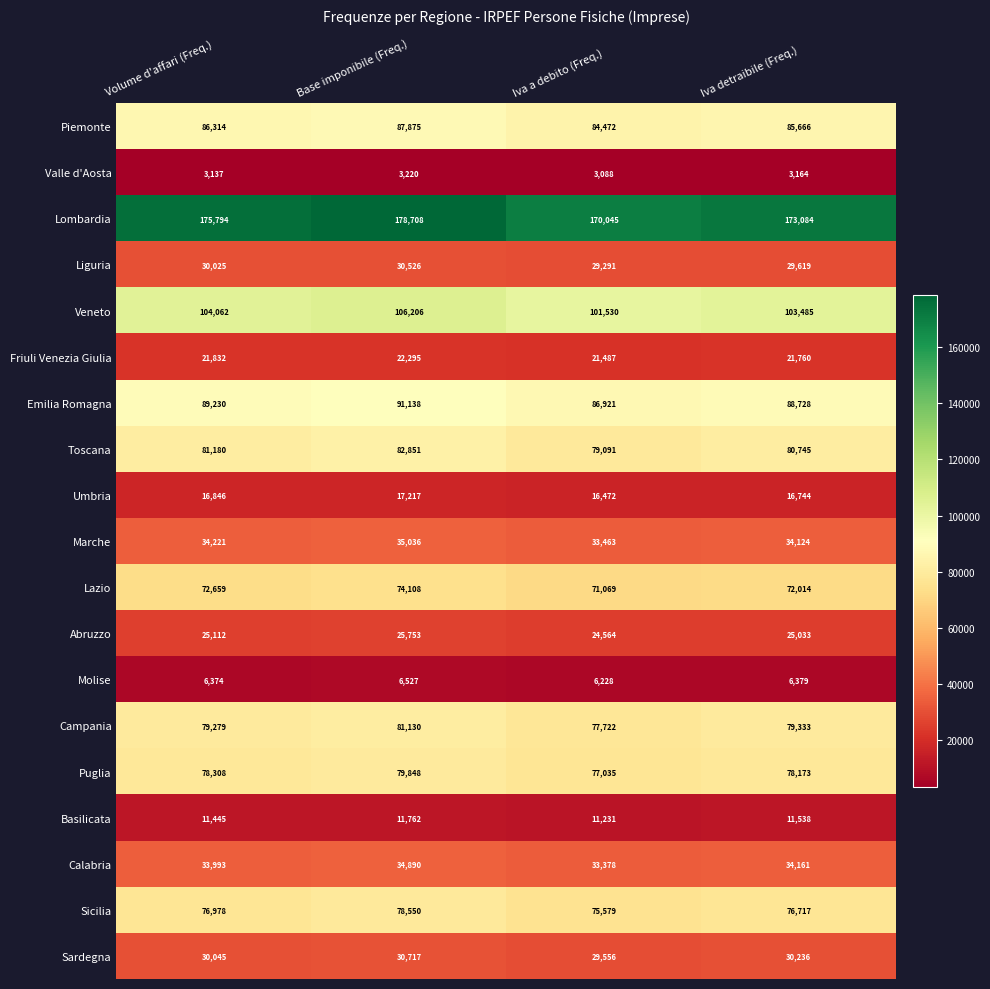

Rank the series by their maximum value, from lowest to highest.

Valle d'Aosta, Molise, Basilicata, Umbria, Friuli Venezia Giulia, Abruzzo, Liguria, Sardegna, Calabria, Marche, Lazio, Sicilia, Puglia, Campania, Toscana, Piemonte, Emilia Romagna, Veneto, Lombardia